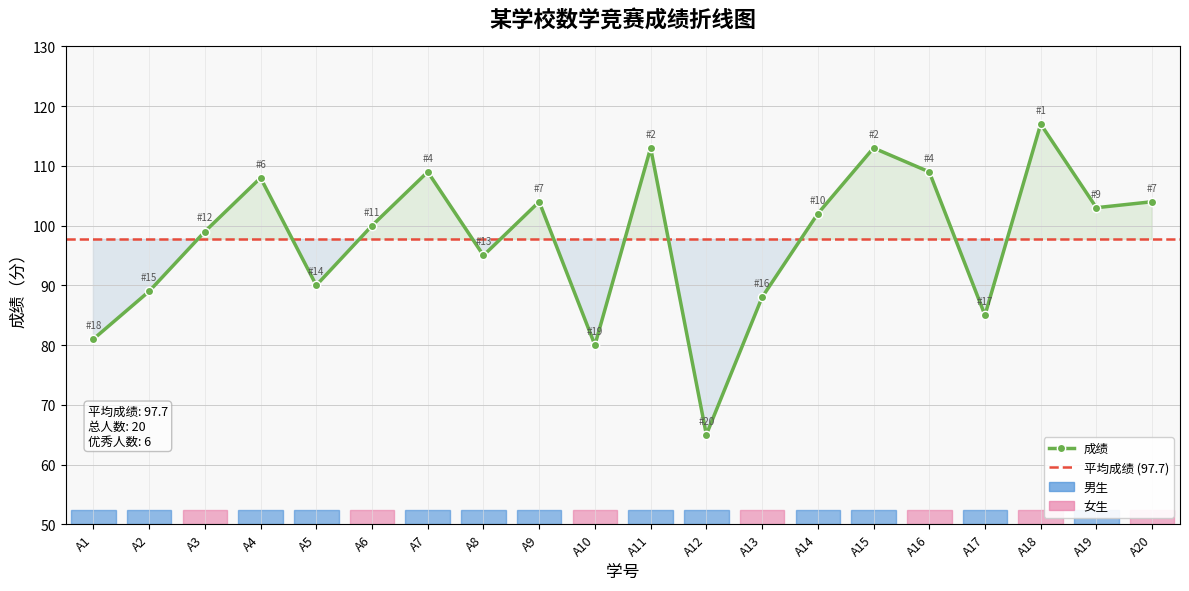

What is the value of the 5th point from the left?

90